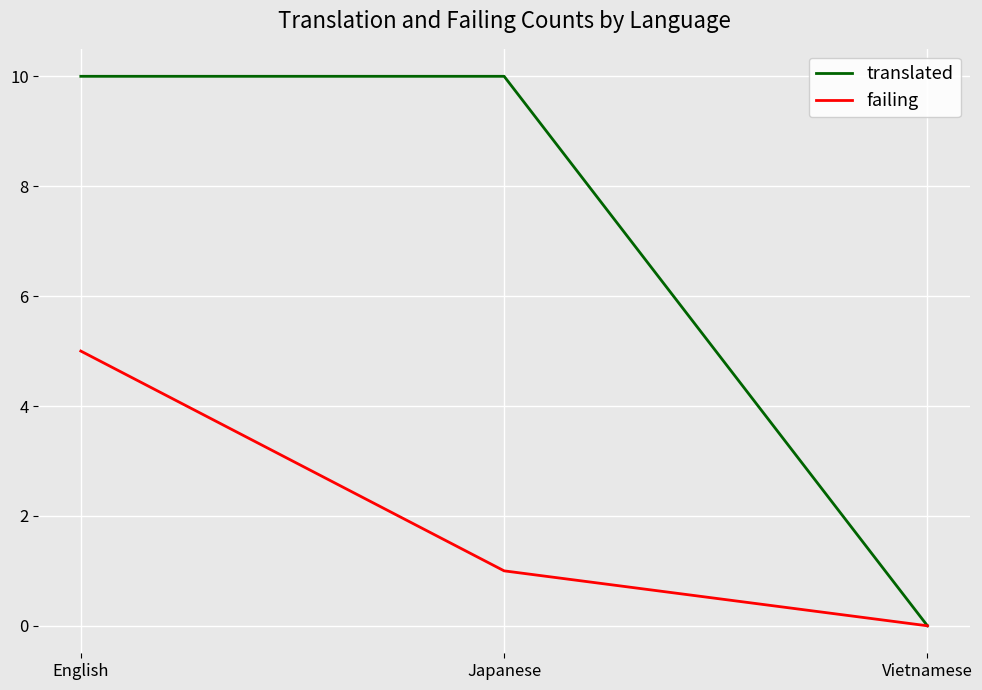

What is the maximum value for failing?

5